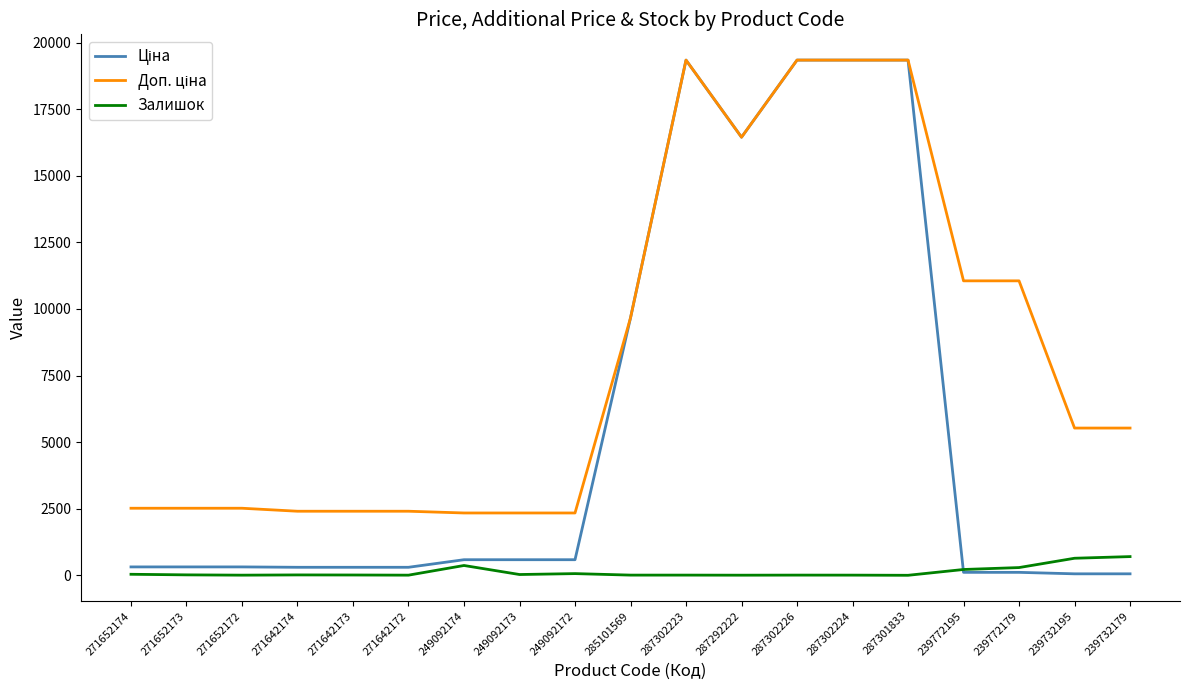

At which label does Залишок first exceed 14?

271652174